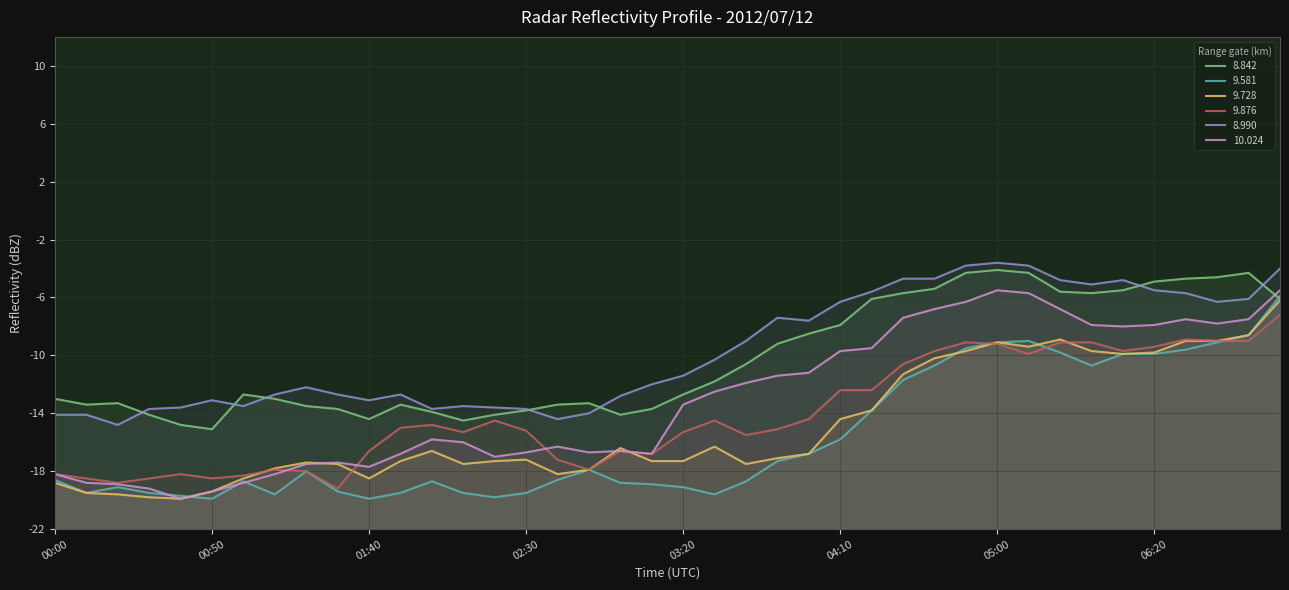

True or false: 9.728 has a value of -9.7 at 04:50.

True